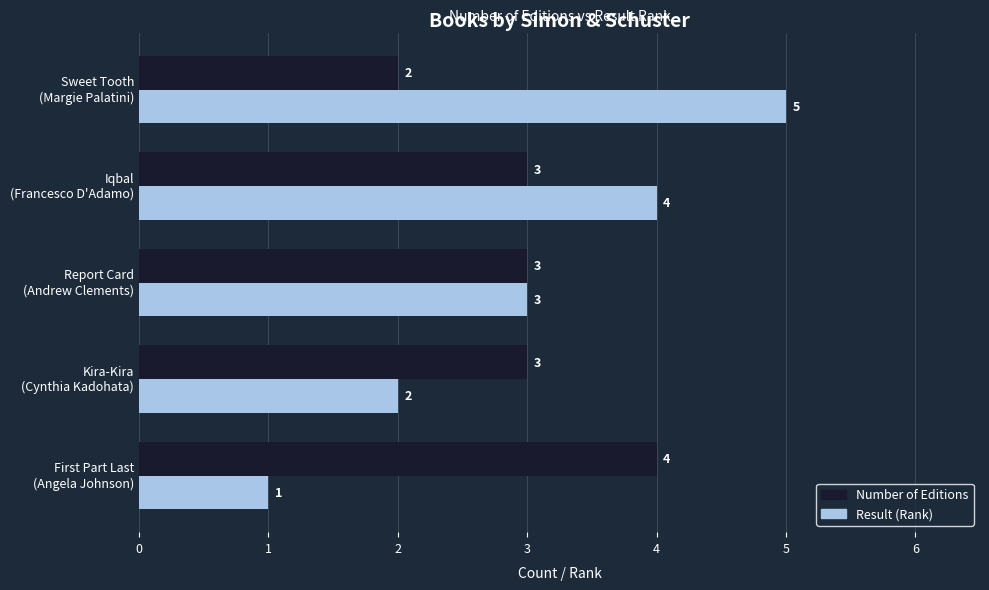

What is the maximum value for Result (Rank)?

5